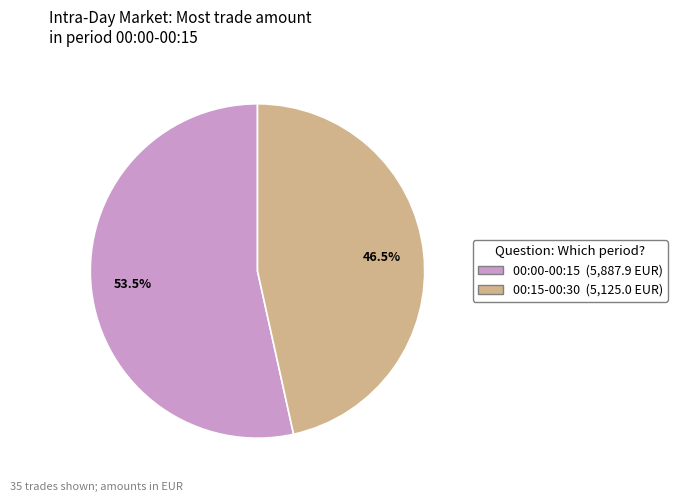

Is there a majority slice in this chart?

Yes